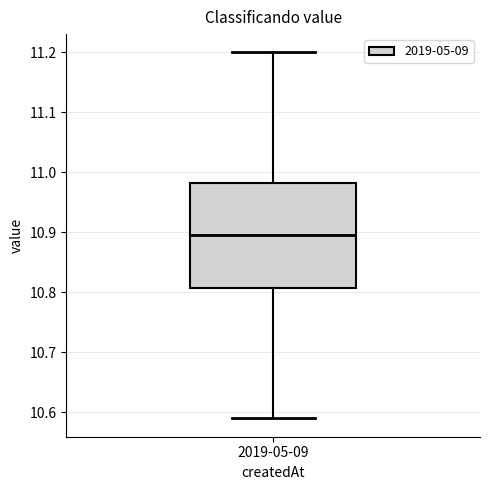

Transcribe this box plot: give where the median line is, the range the box spans, and where the two whiskers end, as read against the y-axis. The values are not printed on the chart, so give them approximately, as read against the axis.

median 10.90, box 10.81 to 10.98, whiskers 10.59 to 11.20